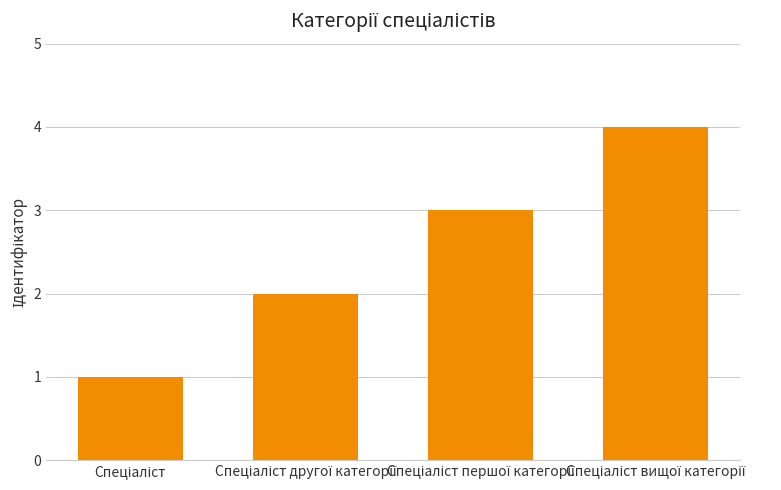

What is the value of the 3rd bar from the left?

3